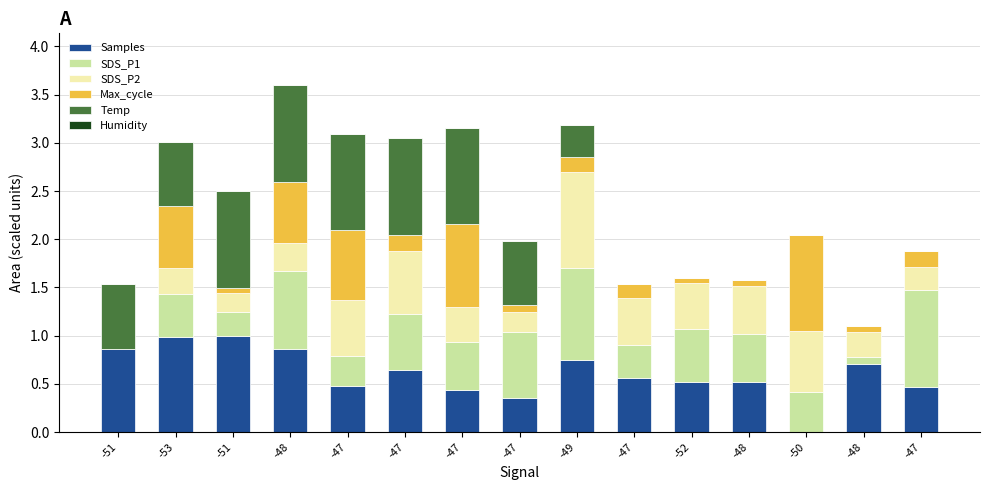

Count the number of data series in this chart.

5